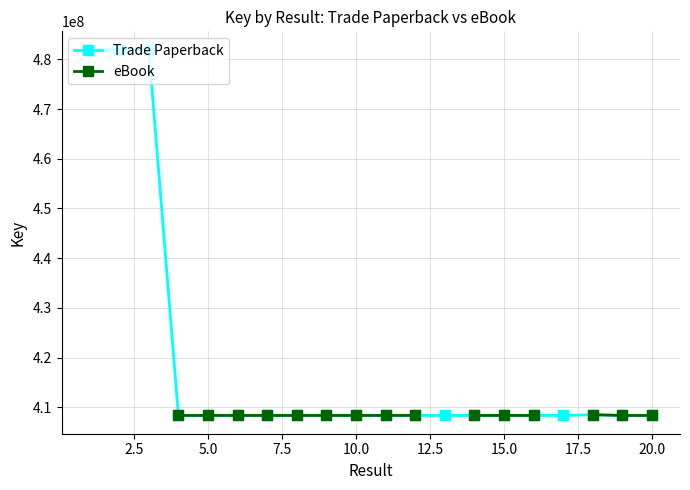

How many data points in Trade Paperback are less than 408354060?

10